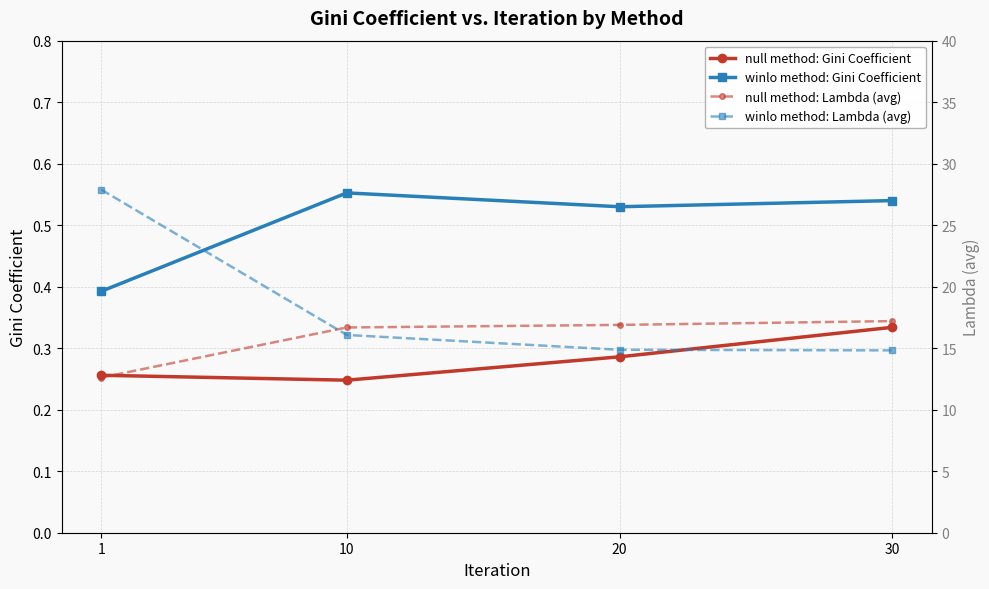

At 30, list the series in order from largest to smallest.

null method: Lambda (avg), winlo method: Lambda (avg), winlo method: Gini Coefficient, null method: Gini Coefficient